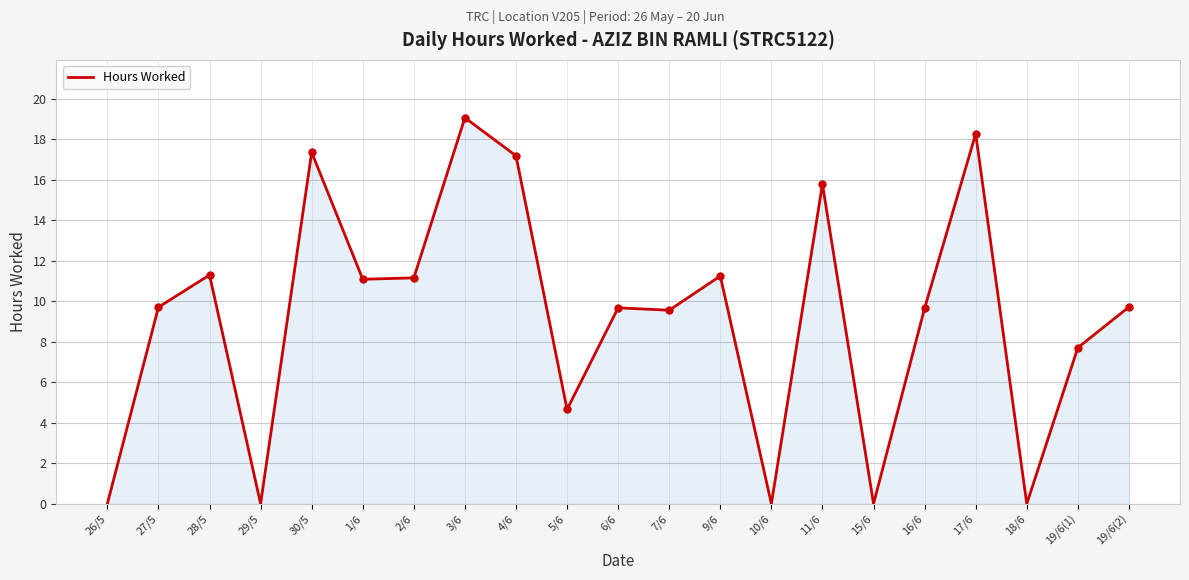

Where does the data first go above 9?

27/5